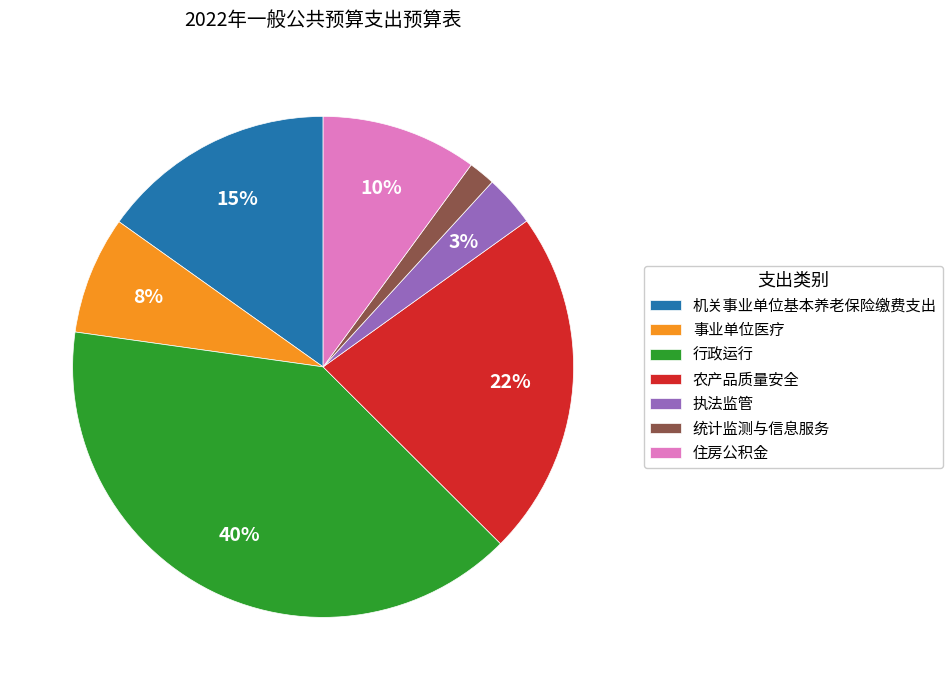

How many segments does this pie chart have?

7